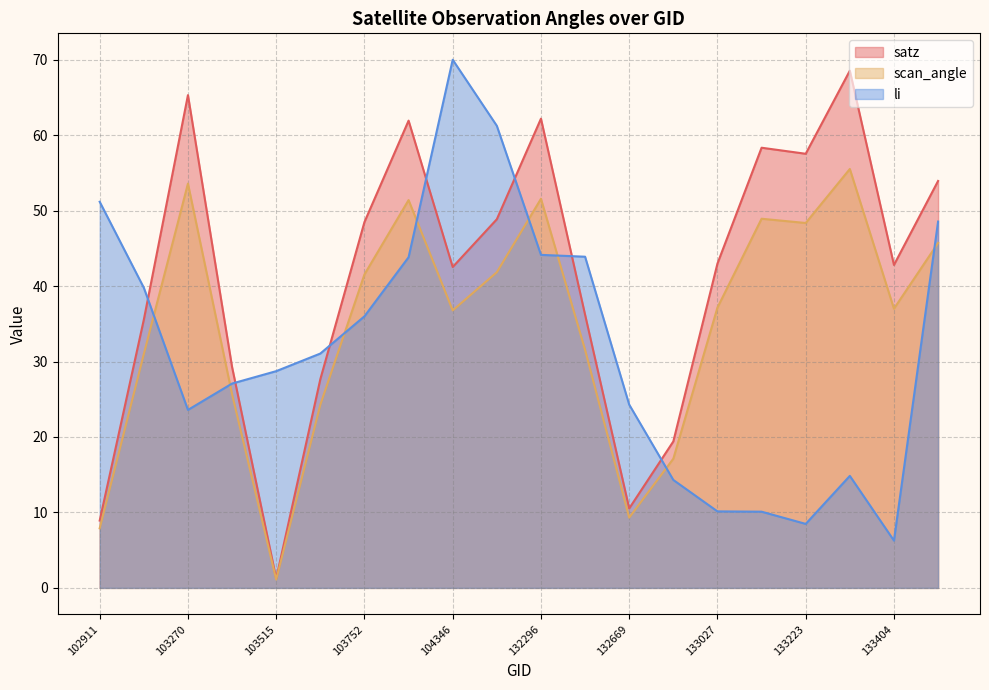

What are all the series names shown in the legend?

satz, scan_angle, li